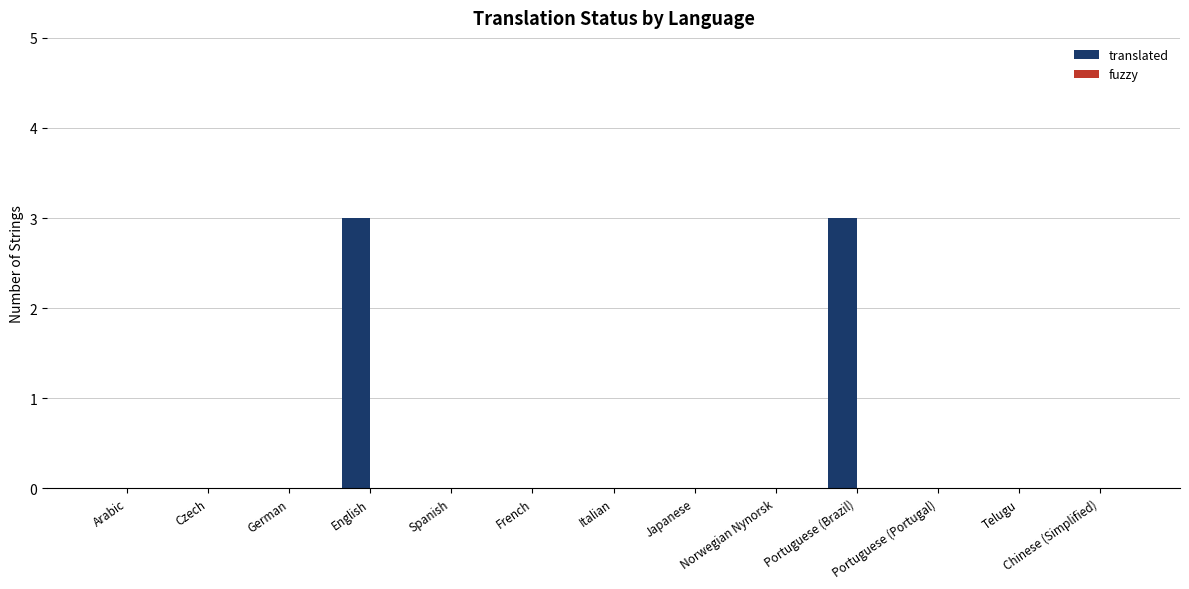

Count the number of categories in the chart.

13